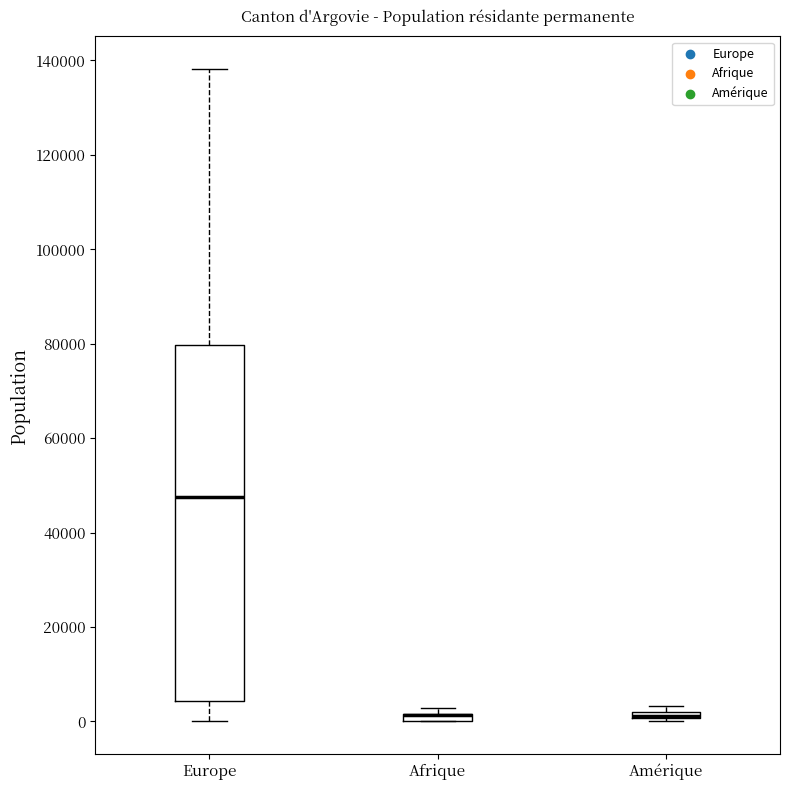

Where is the lower edge of the box for Amérique on the y-axis? The values are not printed on the chart, so give them approximately, as read against the axis.

0